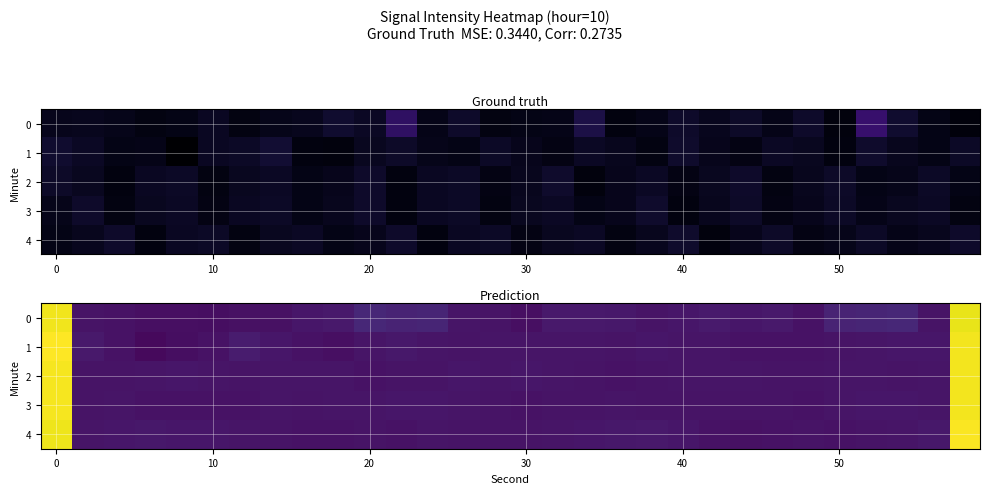

Which series has the largest total across all categories?

row_0